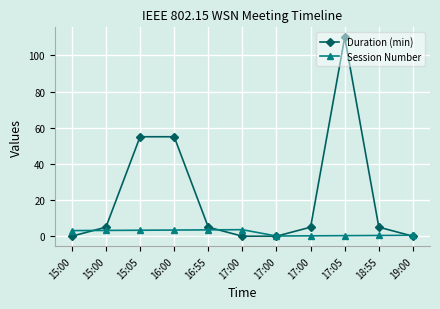

Where does the Session Number series first go above 3?

15:00